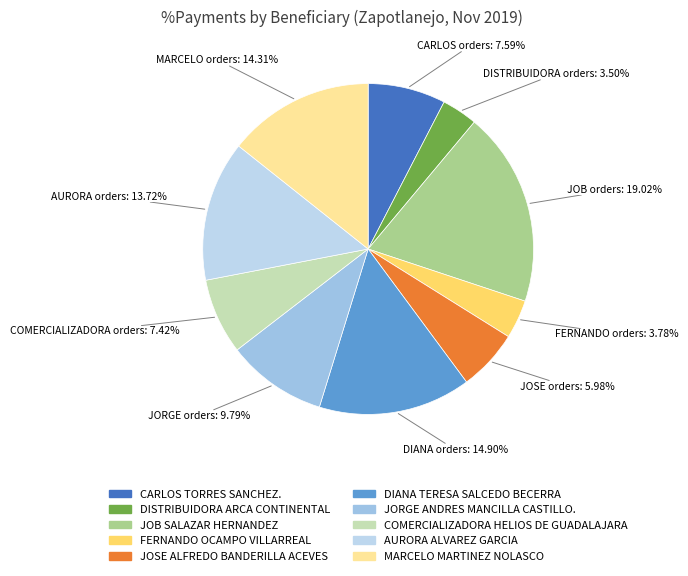

Does any single category account for the majority?

No